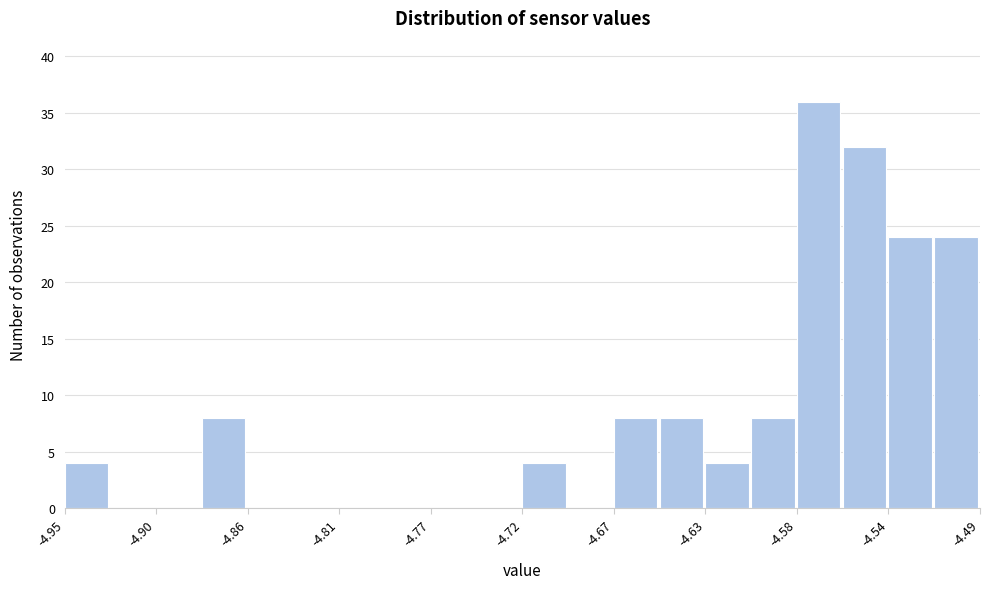

Reading left to right, transcribe this chart: for each bar, give the range it covers on the x-axis and its height. Neither the bar edges nor the heights are printed on the chart, so give them approximately, as read against the axes.

-4.950 to -4.927: 4
-4.927 to -4.904: 0
-4.904 to -4.881: 0
-4.881 to -4.858: 8
-4.858 to -4.835: 0
-4.835 to -4.812: 0
-4.812 to -4.789: 0
-4.789 to -4.766: 0
-4.766 to -4.743: 0
-4.743 to -4.720: 0
-4.720 to -4.697: 4
-4.697 to -4.674: 0
-4.674 to -4.651: 8
-4.651 to -4.628: 8
-4.628 to -4.605: 4
-4.605 to -4.582: 8
-4.582 to -4.559: 36
-4.559 to -4.536: 32
-4.536 to -4.513: 24
-4.513 to -4.490: 24